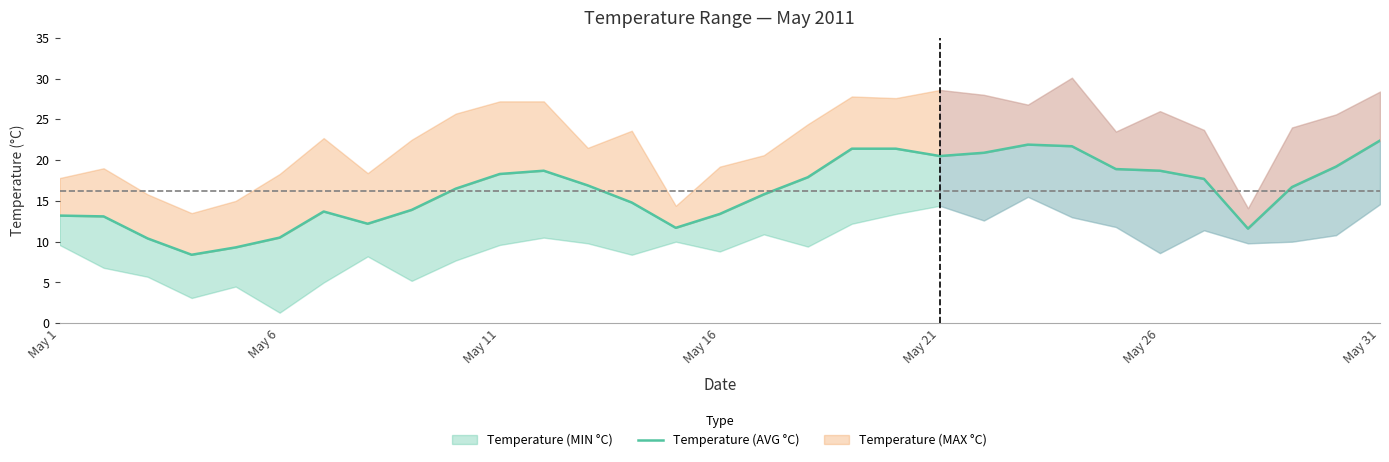

How many values are below 16?

14